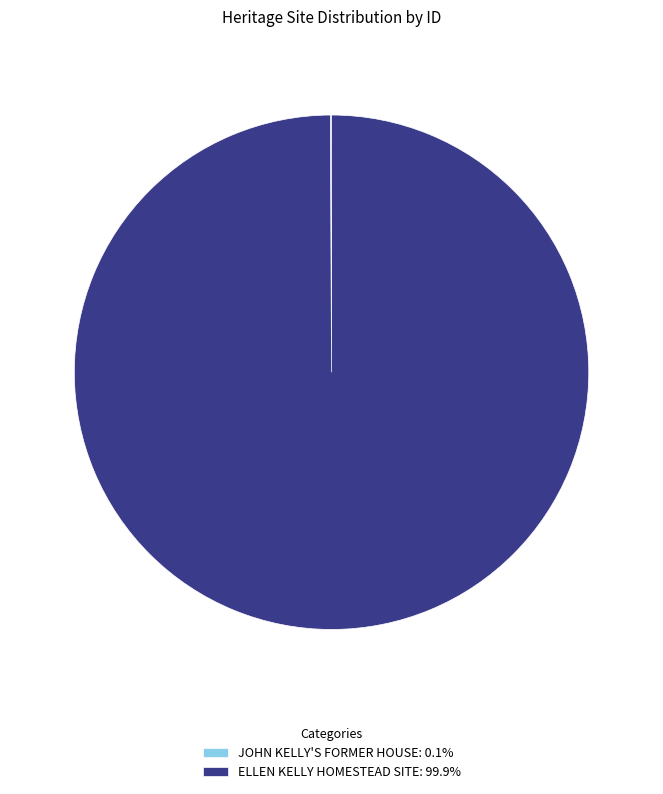

Does any single category account for the majority?

Yes